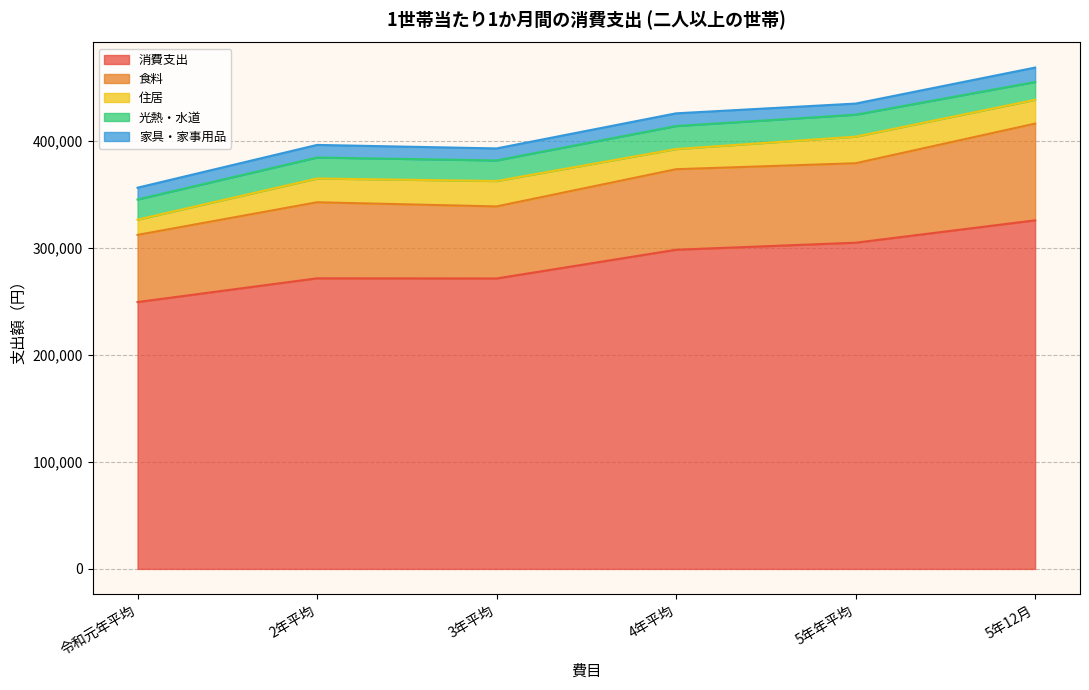

At which label does 消費支出 reach its peak?

5年12月